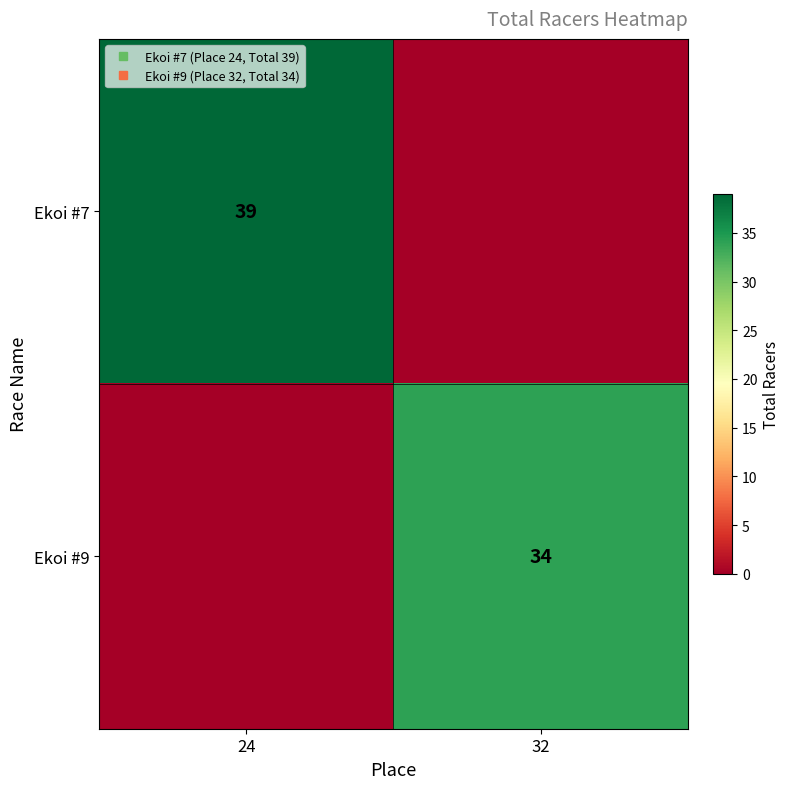

True or false: Ekoi #7 has a value of 0 at 32.

True